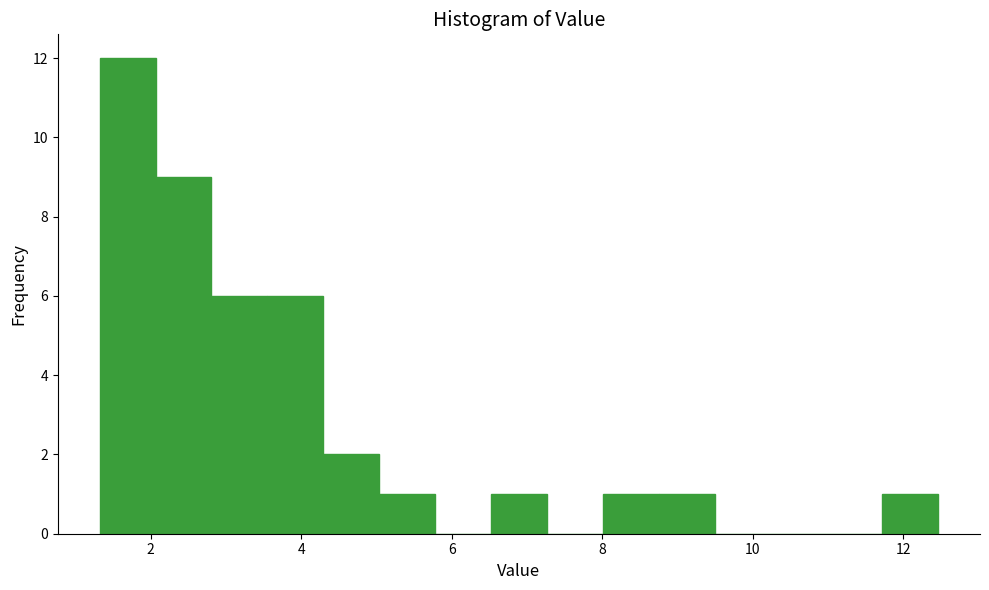

Around what value on the x-axis is the tallest bar? Give the approximate position of its centre, as read against the axis.

1.6